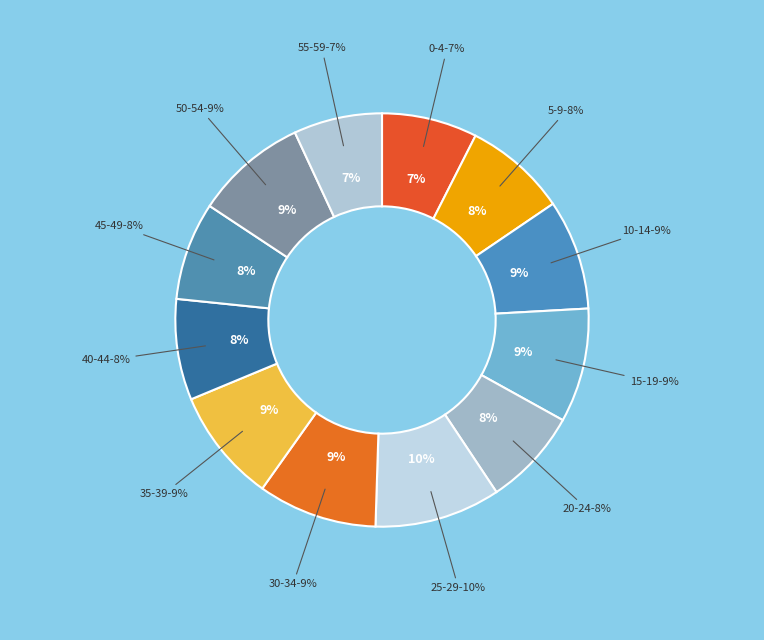

To the nearest percent, what is the combined percentage of 25-29 and 15-19?

19%